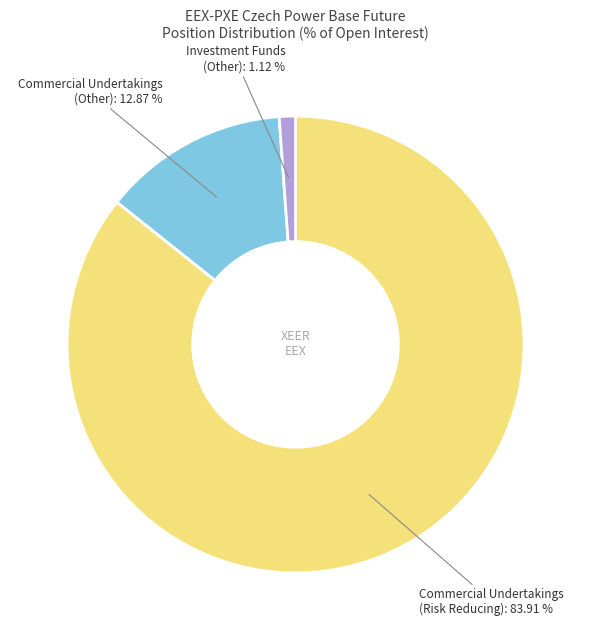

True or false: Commercial Undertakings (Other): 12.87% accounts for 20% of the total.

False